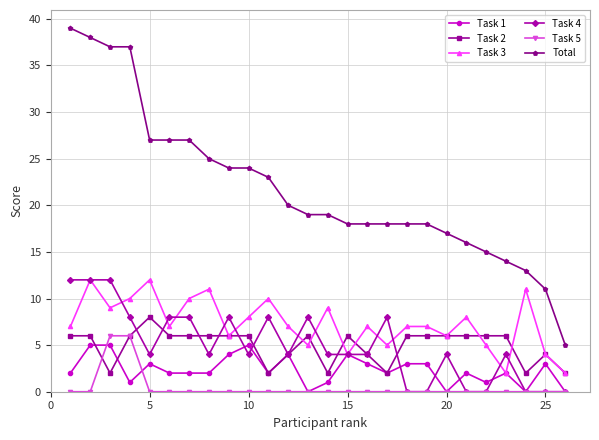

True or false: Task 1 and Total cross at least once.

False